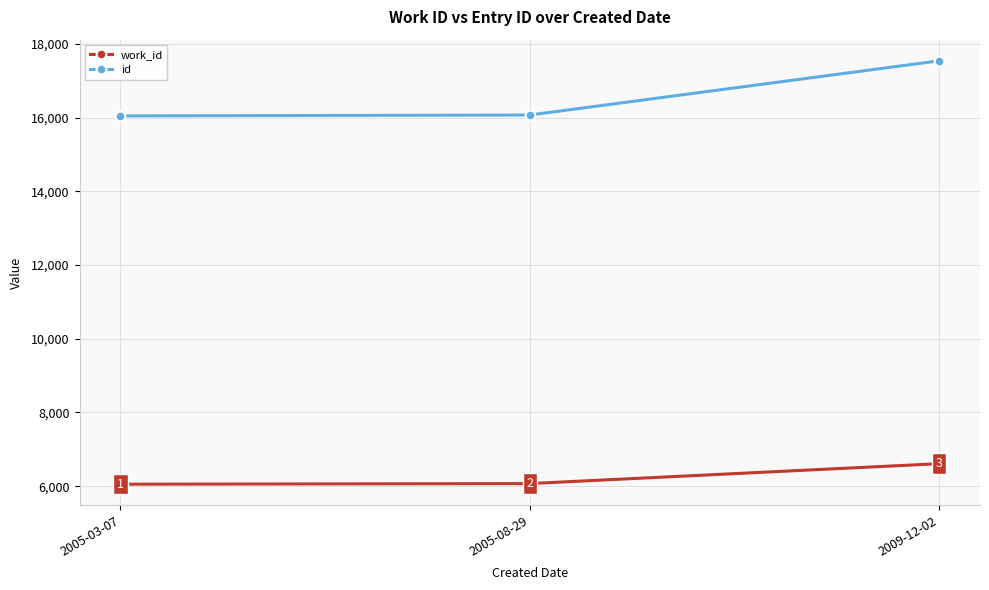

What are all the series names shown in the legend?

work_id, id